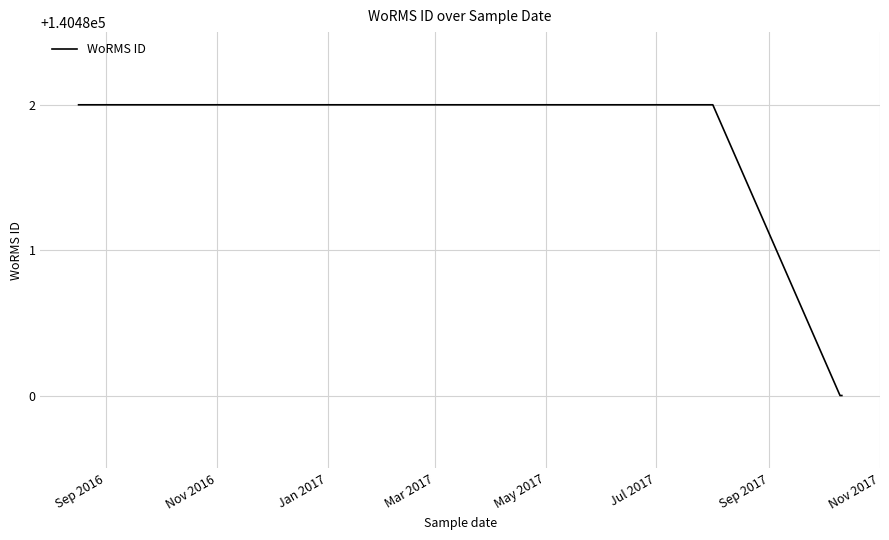

True or false: the data has more than 2 interior local peaks.

False